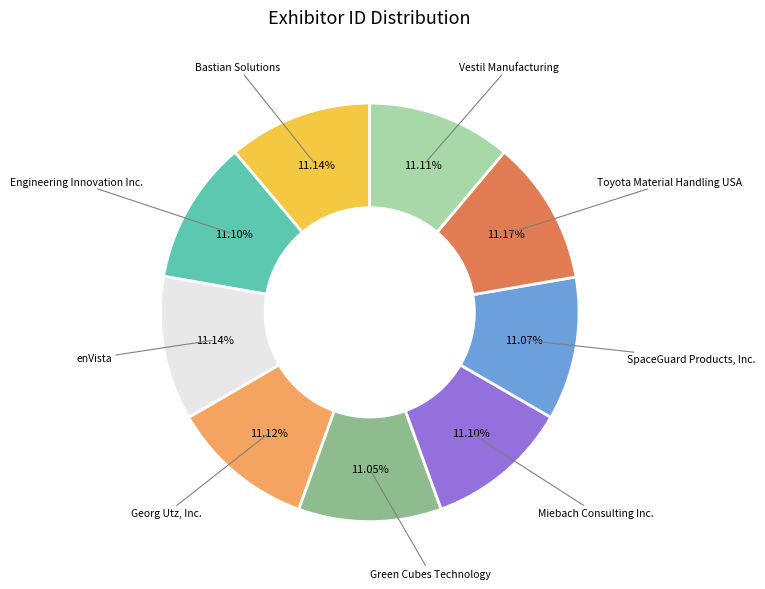

True or false: Toyota Material Handling USA accounts for 11% of the total.

True